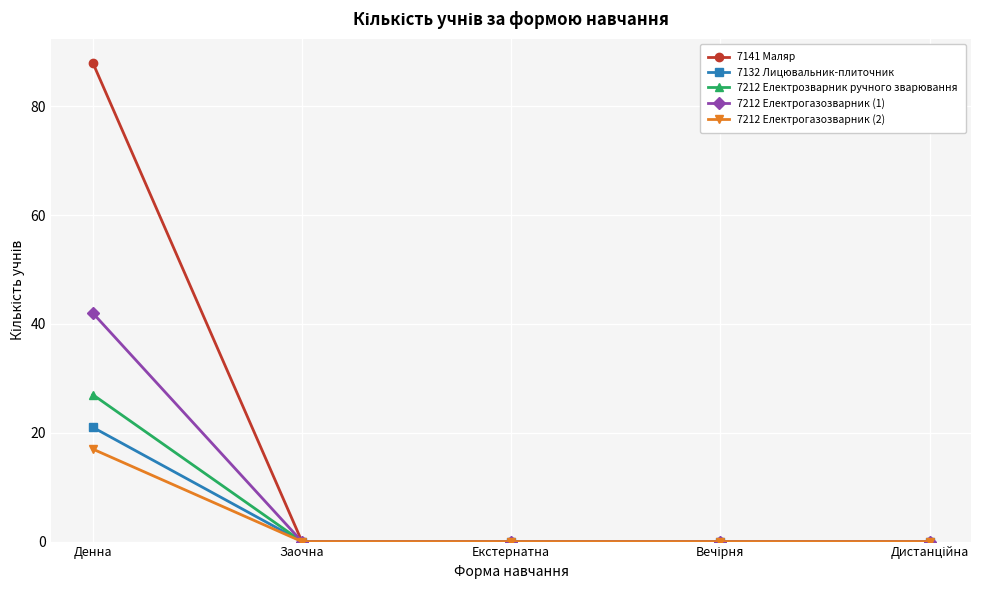

Rank the series by their maximum value, from lowest to highest.

7212 Електрогазозварник (2), 7132 Лицювальник-плиточник, 7212 Електрозварник ручного зварювання, 7212 Електрогазозварник (1), 7141 Маляр